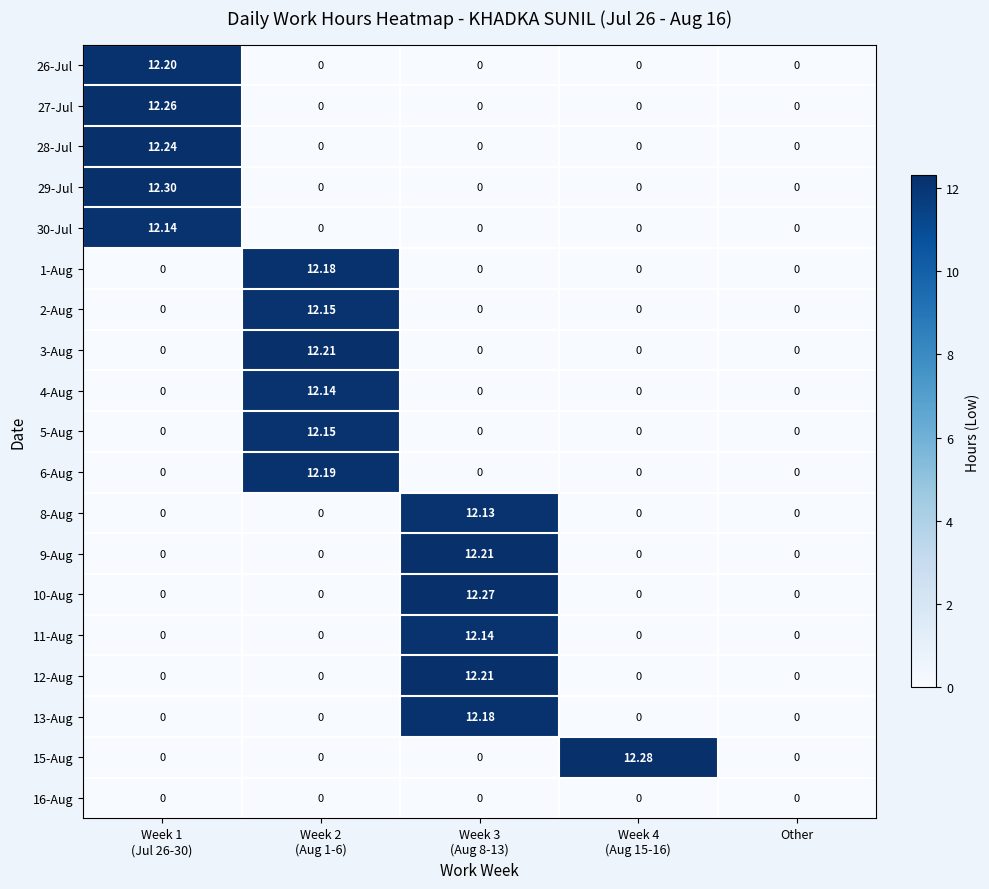

Reading left to right, list all the values displayed in this chart.

26-Jul: Week 1
(Jul 26-30)=12.2	Week 2
(Aug 1-6)=0.0	Week 3
(Aug 8-13)=0.0	Week 4
(Aug 15-16)=0.0	Other=0.0
27-Jul: Week 1
(Jul 26-30)=12.3	Week 2
(Aug 1-6)=0.0	Week 3
(Aug 8-13)=0.0	Week 4
(Aug 15-16)=0.0	Other=0.0
28-Jul: Week 1
(Jul 26-30)=12.2	Week 2
(Aug 1-6)=0.0	Week 3
(Aug 8-13)=0.0	Week 4
(Aug 15-16)=0.0	Other=0.0
29-Jul: Week 1
(Jul 26-30)=12.3	Week 2
(Aug 1-6)=0.0	Week 3
(Aug 8-13)=0.0	Week 4
(Aug 15-16)=0.0	Other=0.0
30-Jul: Week 1
(Jul 26-30)=12.1	Week 2
(Aug 1-6)=0.0	Week 3
(Aug 8-13)=0.0	Week 4
(Aug 15-16)=0.0	Other=0.0
1-Aug: Week 1
(Jul 26-30)=0.0	Week 2
(Aug 1-6)=12.2	Week 3
(Aug 8-13)=0.0	Week 4
(Aug 15-16)=0.0	Other=0.0
2-Aug: Week 1
(Jul 26-30)=0.0	Week 2
(Aug 1-6)=12.2	Week 3
(Aug 8-13)=0.0	Week 4
(Aug 15-16)=0.0	Other=0.0
3-Aug: Week 1
(Jul 26-30)=0.0	Week 2
(Aug 1-6)=12.2	Week 3
(Aug 8-13)=0.0	Week 4
(Aug 15-16)=0.0	Other=0.0
4-Aug: Week 1
(Jul 26-30)=0.0	Week 2
(Aug 1-6)=12.1	Week 3
(Aug 8-13)=0.0	Week 4
(Aug 15-16)=0.0	Other=0.0
5-Aug: Week 1
(Jul 26-30)=0.0	Week 2
(Aug 1-6)=12.2	Week 3
(Aug 8-13)=0.0	Week 4
(Aug 15-16)=0.0	Other=0.0
6-Aug: Week 1
(Jul 26-30)=0.0	Week 2
(Aug 1-6)=12.2	Week 3
(Aug 8-13)=0.0	Week 4
(Aug 15-16)=0.0	Other=0.0
8-Aug: Week 1
(Jul 26-30)=0.0	Week 2
(Aug 1-6)=0.0	Week 3
(Aug 8-13)=12.1	Week 4
(Aug 15-16)=0.0	Other=0.0
9-Aug: Week 1
(Jul 26-30)=0.0	Week 2
(Aug 1-6)=0.0	Week 3
(Aug 8-13)=12.2	Week 4
(Aug 15-16)=0.0	Other=0.0
10-Aug: Week 1
(Jul 26-30)=0.0	Week 2
(Aug 1-6)=0.0	Week 3
(Aug 8-13)=12.3	Week 4
(Aug 15-16)=0.0	Other=0.0
11-Aug: Week 1
(Jul 26-30)=0.0	Week 2
(Aug 1-6)=0.0	Week 3
(Aug 8-13)=12.1	Week 4
(Aug 15-16)=0.0	Other=0.0
12-Aug: Week 1
(Jul 26-30)=0.0	Week 2
(Aug 1-6)=0.0	Week 3
(Aug 8-13)=12.2	Week 4
(Aug 15-16)=0.0	Other=0.0
13-Aug: Week 1
(Jul 26-30)=0.0	Week 2
(Aug 1-6)=0.0	Week 3
(Aug 8-13)=12.2	Week 4
(Aug 15-16)=0.0	Other=0.0
15-Aug: Week 1
(Jul 26-30)=0.0	Week 2
(Aug 1-6)=0.0	Week 3
(Aug 8-13)=0.0	Week 4
(Aug 15-16)=12.3	Other=0.0
16-Aug: Week 1
(Jul 26-30)=0.0	Week 2
(Aug 1-6)=0.0	Week 3
(Aug 8-13)=0.0	Week 4
(Aug 15-16)=0.0	Other=0.0